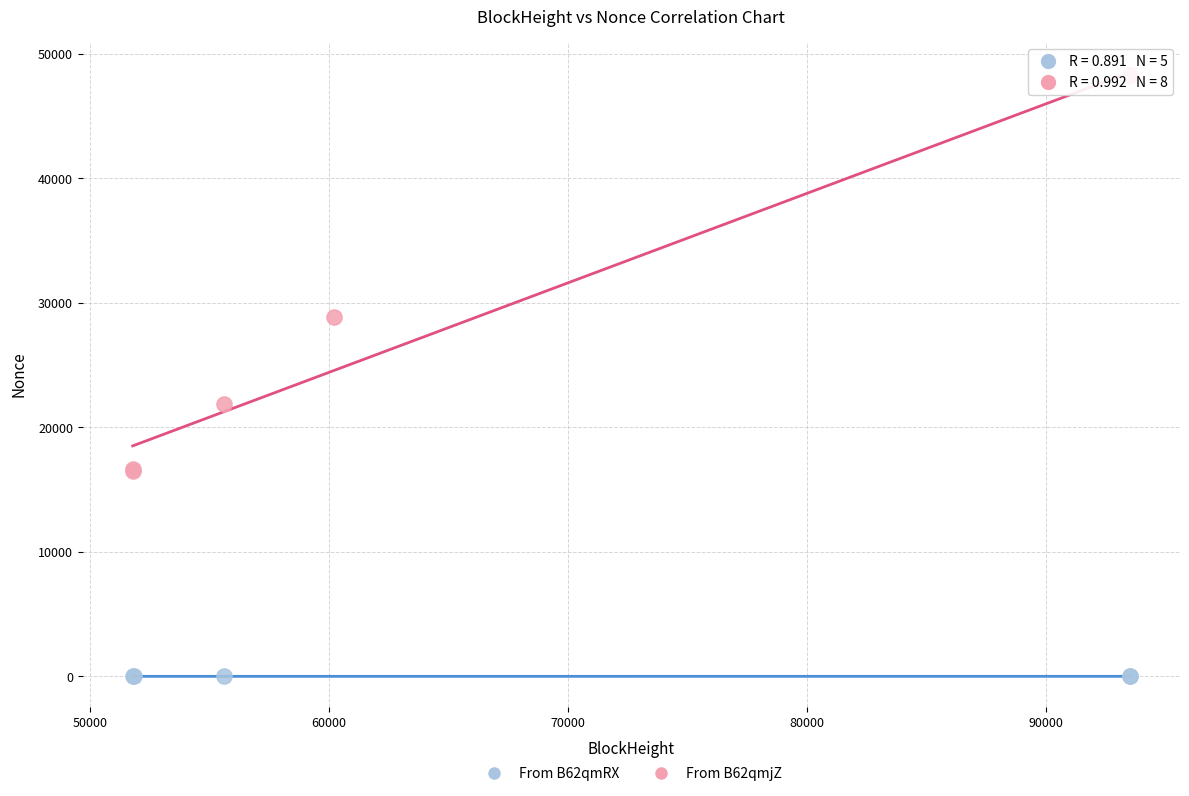

Which series reaches the minimum Y coordinate?

From B62qmRX